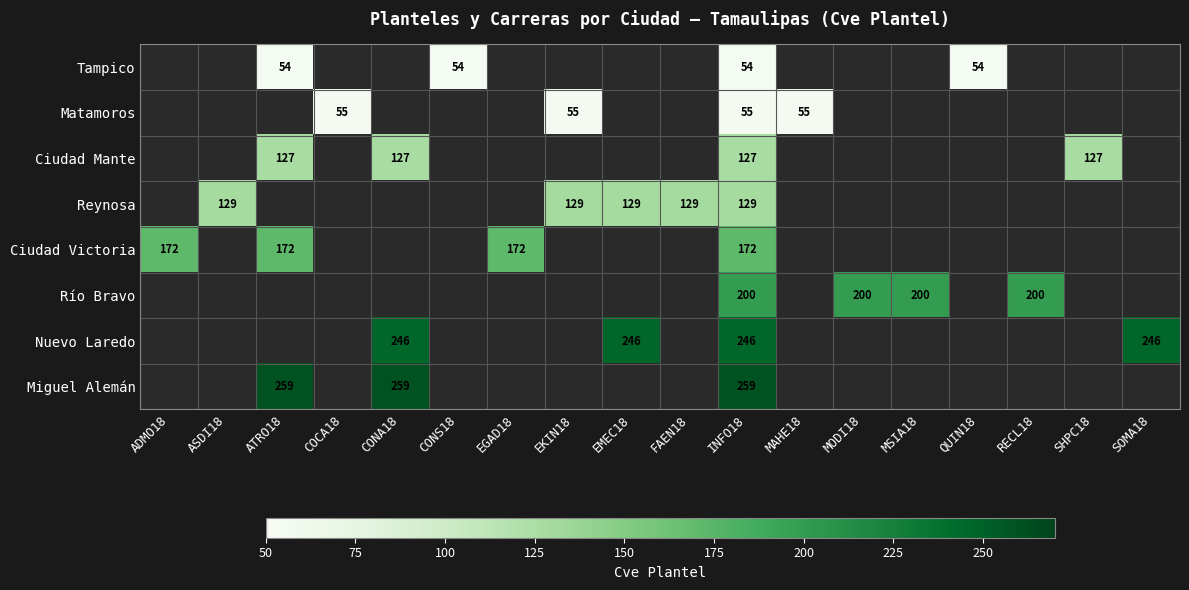

Is it true that Tampico equals 54 at ATRO18?

True